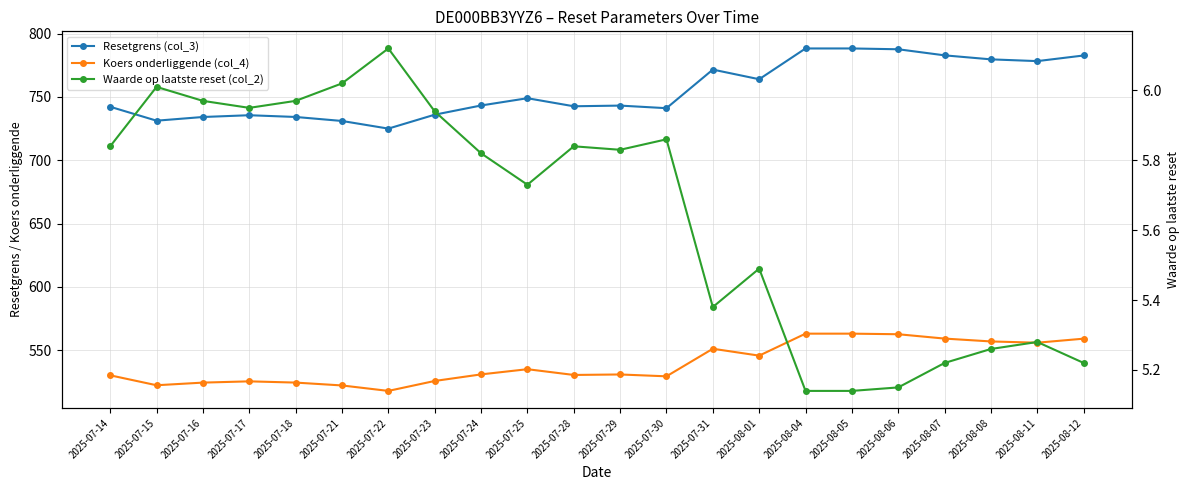

True or false: Waarde op laatste reset (col_2) and Koers onderliggende (col_4) intersect in this chart.

False